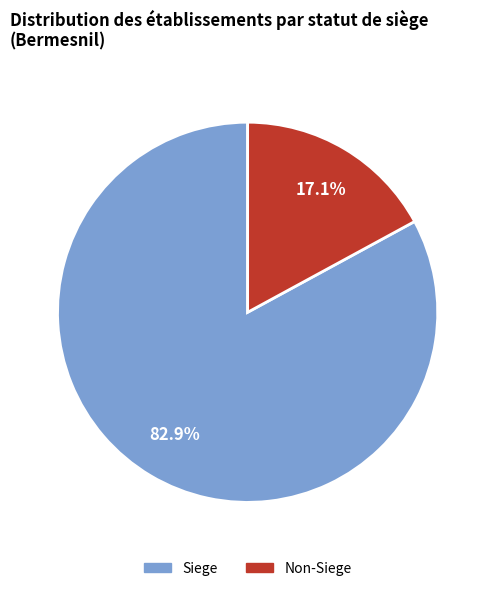

Is there any slice that represents more than half of the pie?

Yes